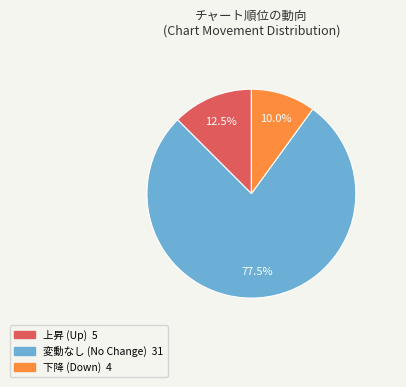

Is there a majority slice in this chart?

Yes